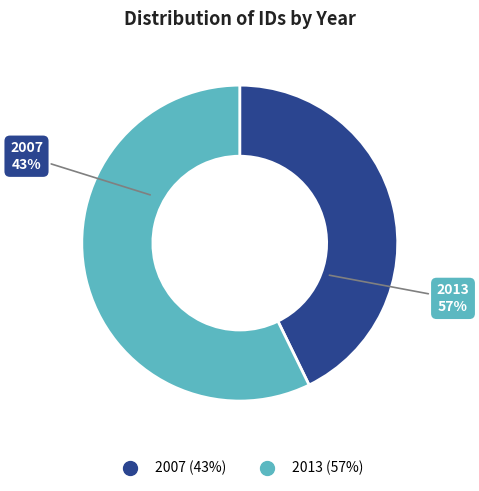

Do 2007 and 2013 together represent more than half of the pie?

Yes